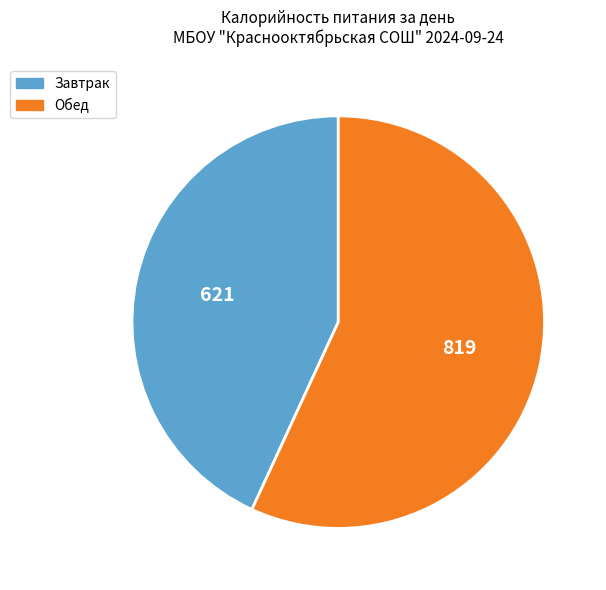

Is it true that Обед is 57% of the pie?

True